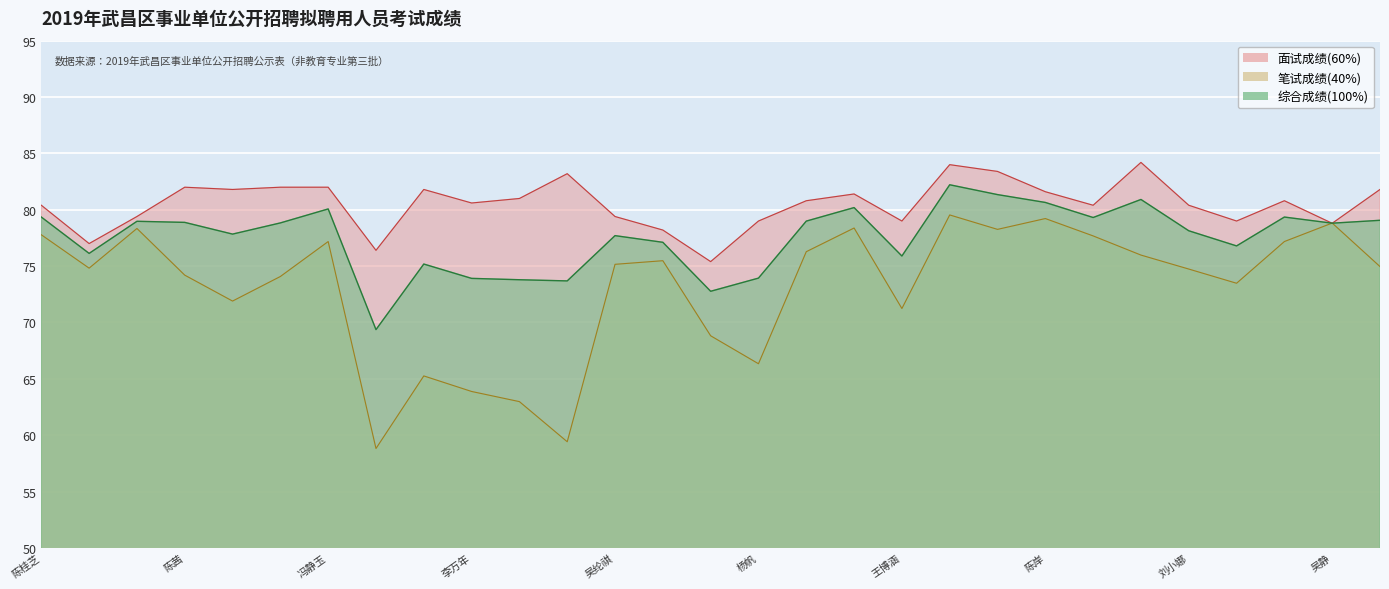

The value of 面试成绩(60%) at 许文琪 is 83.4. True or false?

True